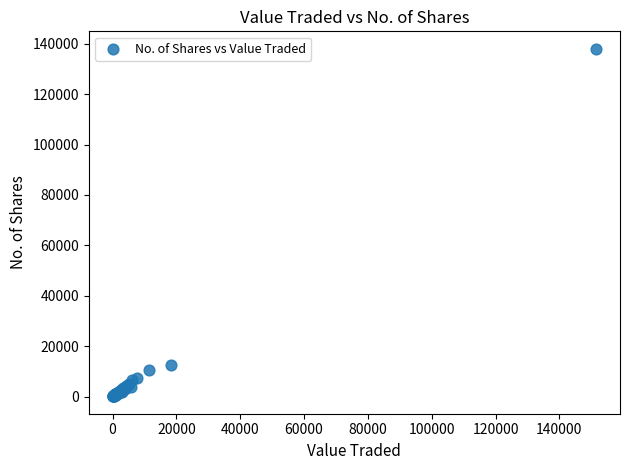

What Y value in the scatter plot is closest to 69066?

12720